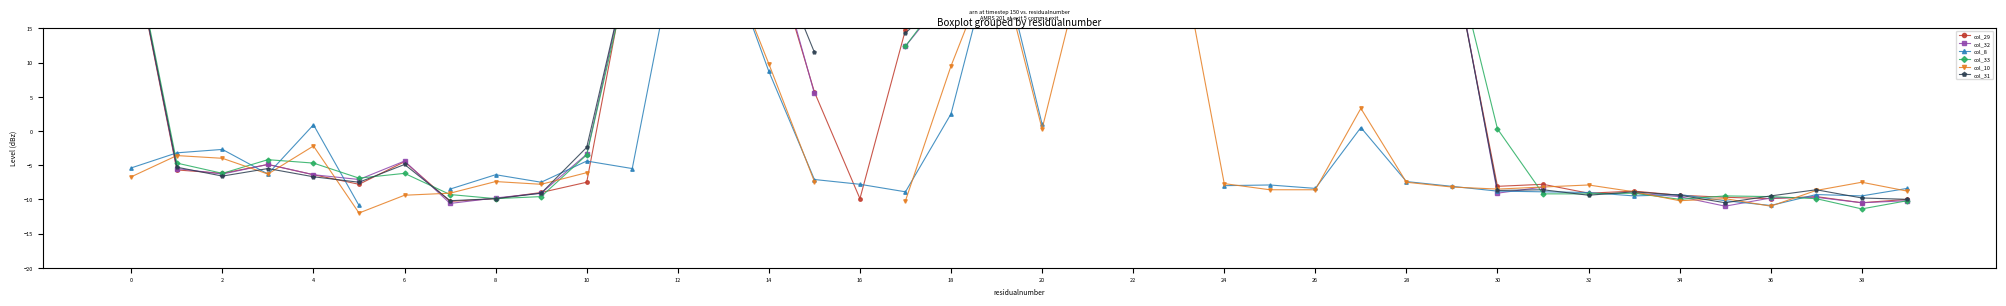

At 22, list the series in order from largest to smallest.

col_29, col_32, col_33, col_10, col_31, col_8